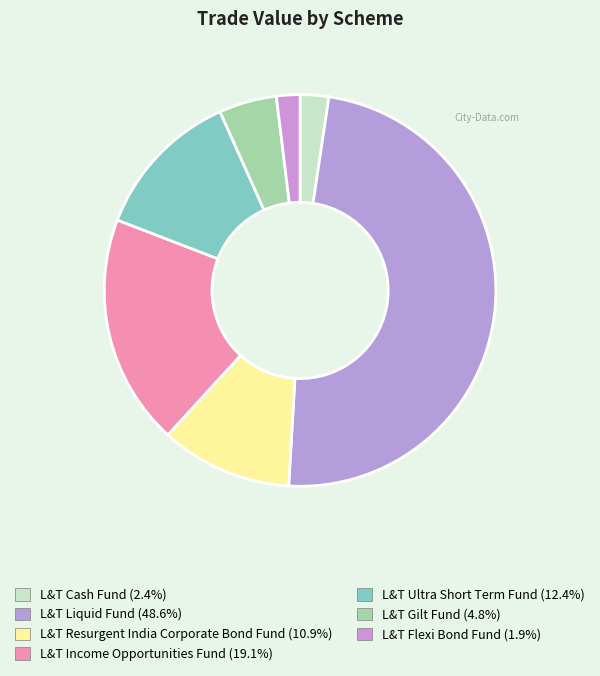

Count the number of slices in the pie.

7